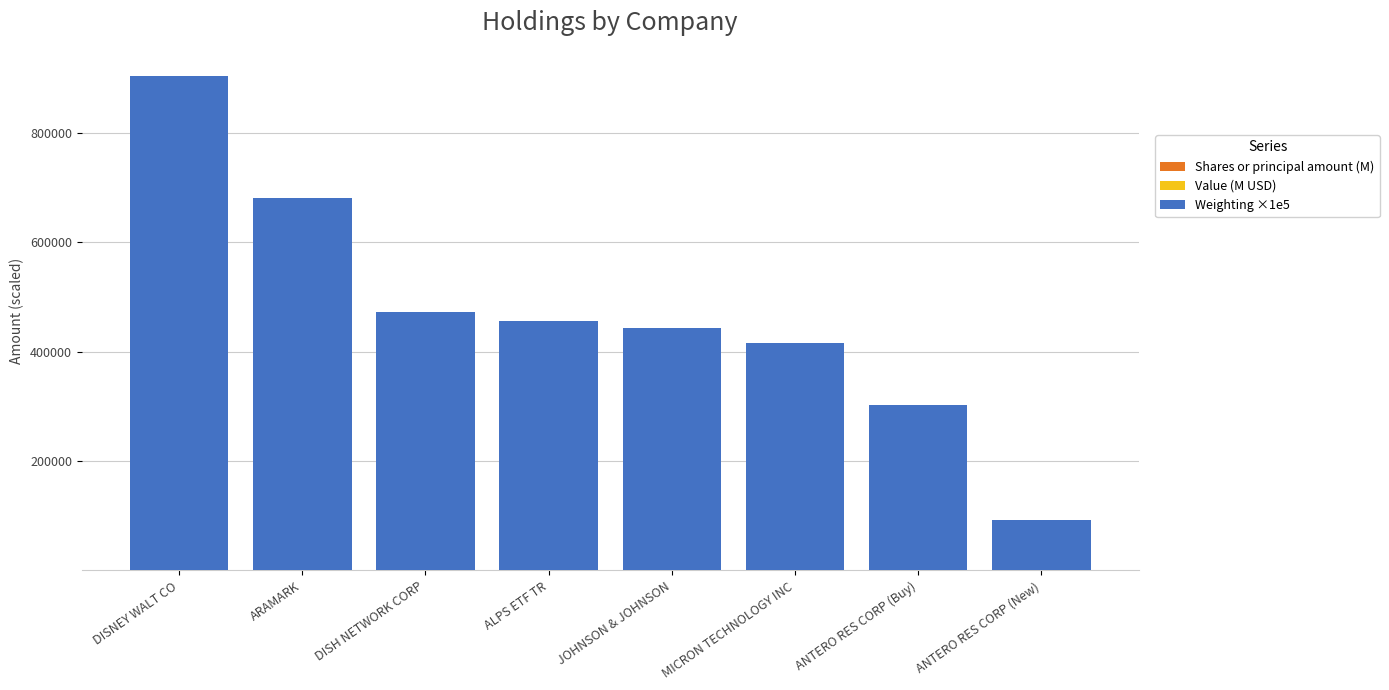

At which category is the sum across all series the highest?

DISNEY WALT CO